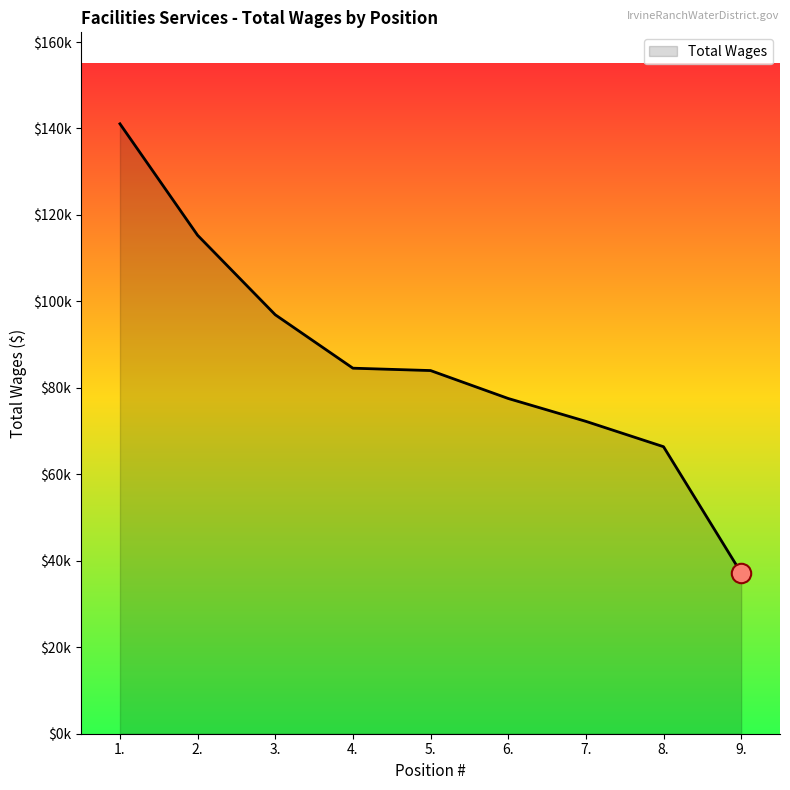

Does the chart display data point markers on the line(s)?

No